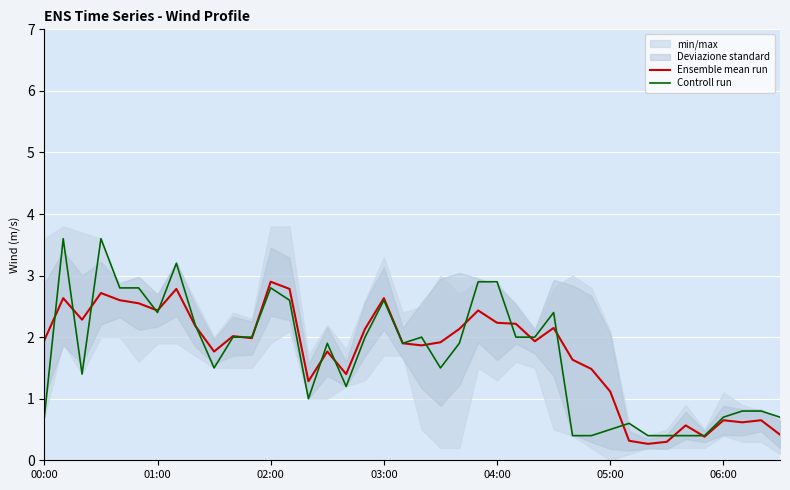

What is the lowest value of the Controll run series?

0.4